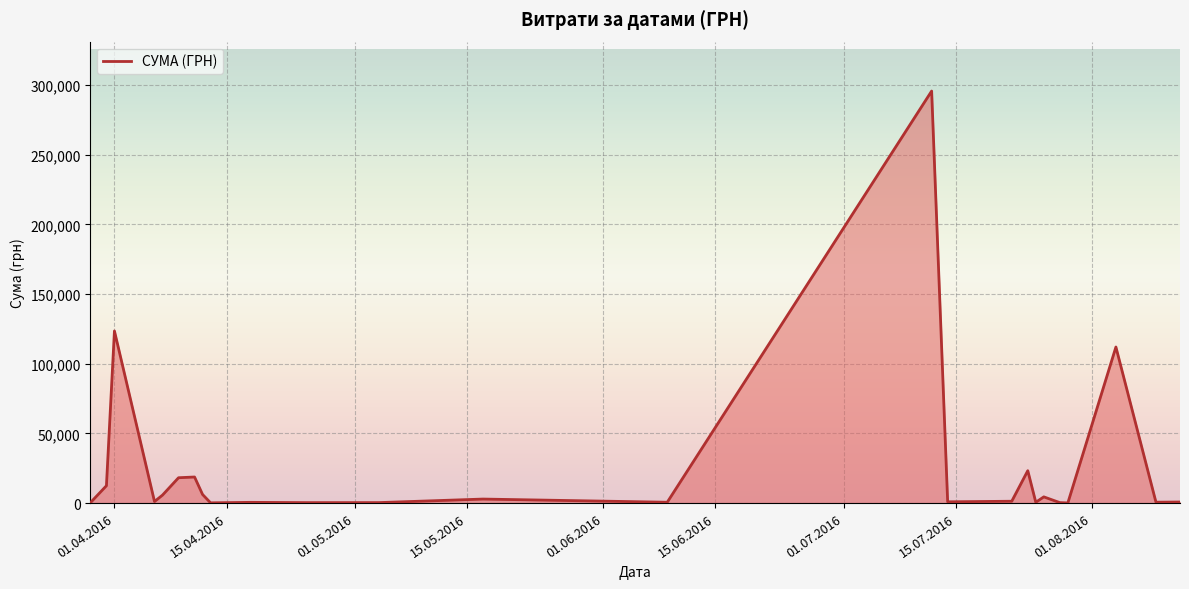

What is the maximum value shown in the chart?

295638.6